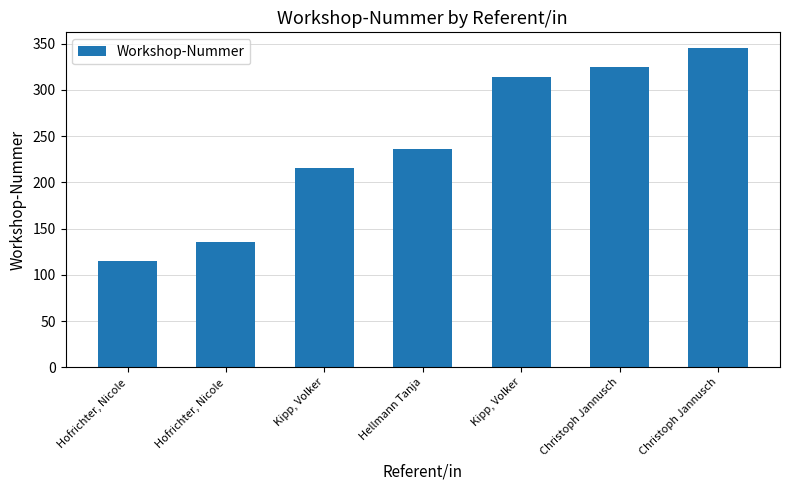

Are the bars grouped side by side (vs. stacked)?

No